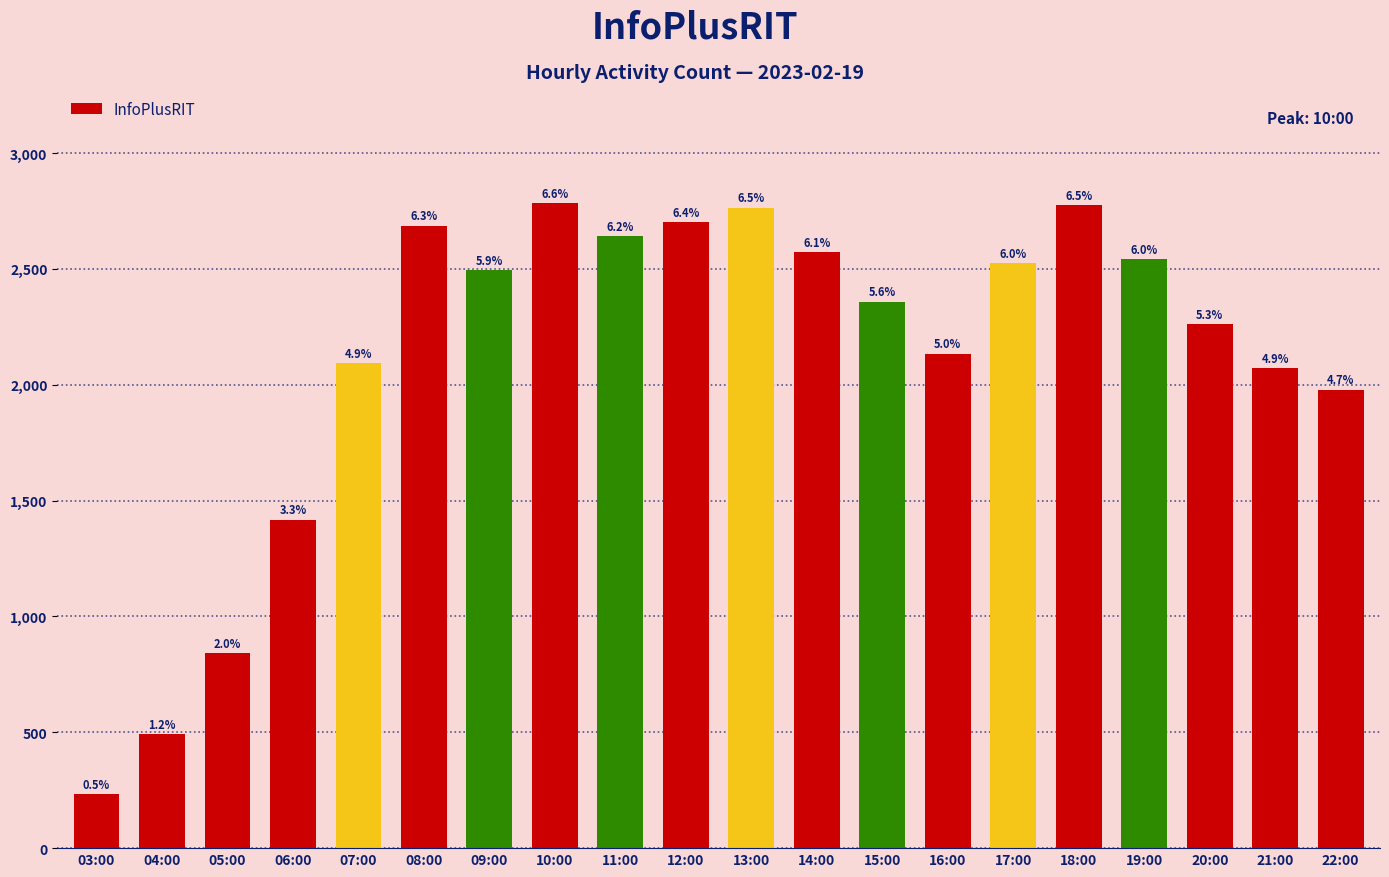

What is the sum of the values at 19:00 and 15:00?

4902